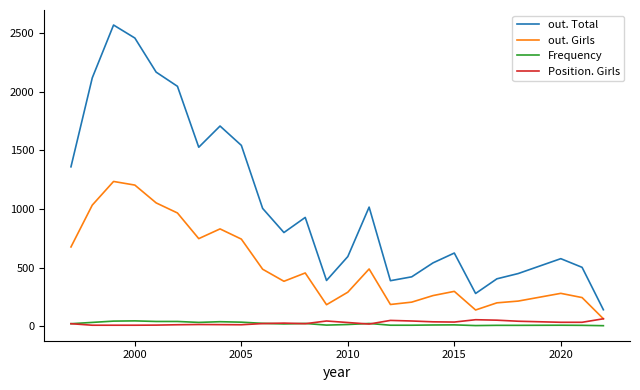

What is the maximum value for Position. Girls?

63